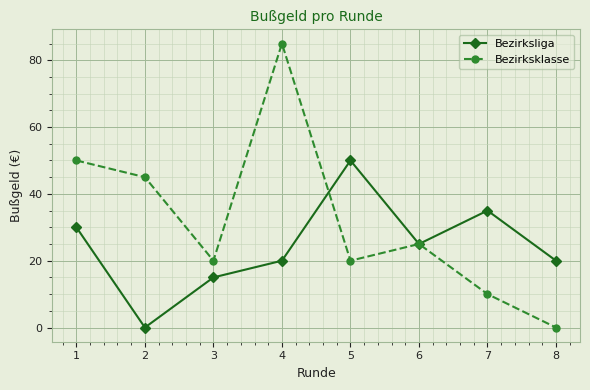

What is the maximum value for Bezirksklasse?

85